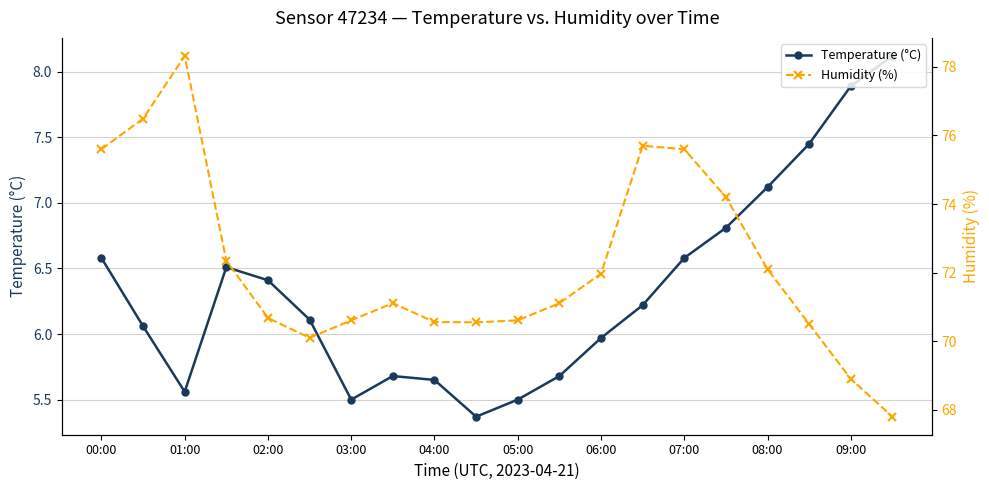

Is this an area chart (filled region under the line)?

No